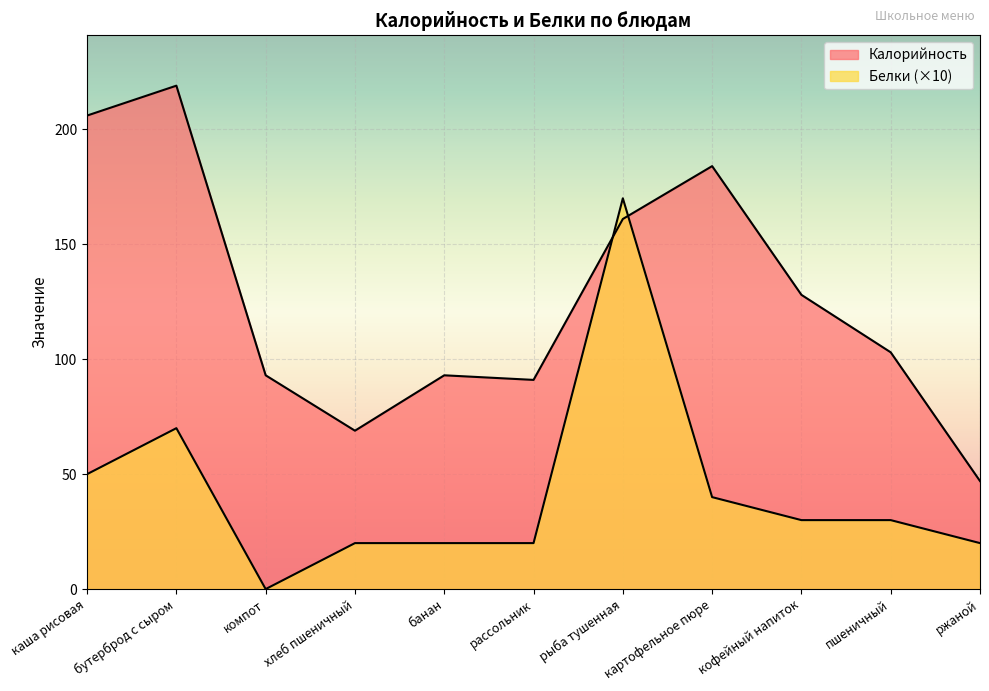

What are all the series names shown in the legend?

Калорийность, Белки